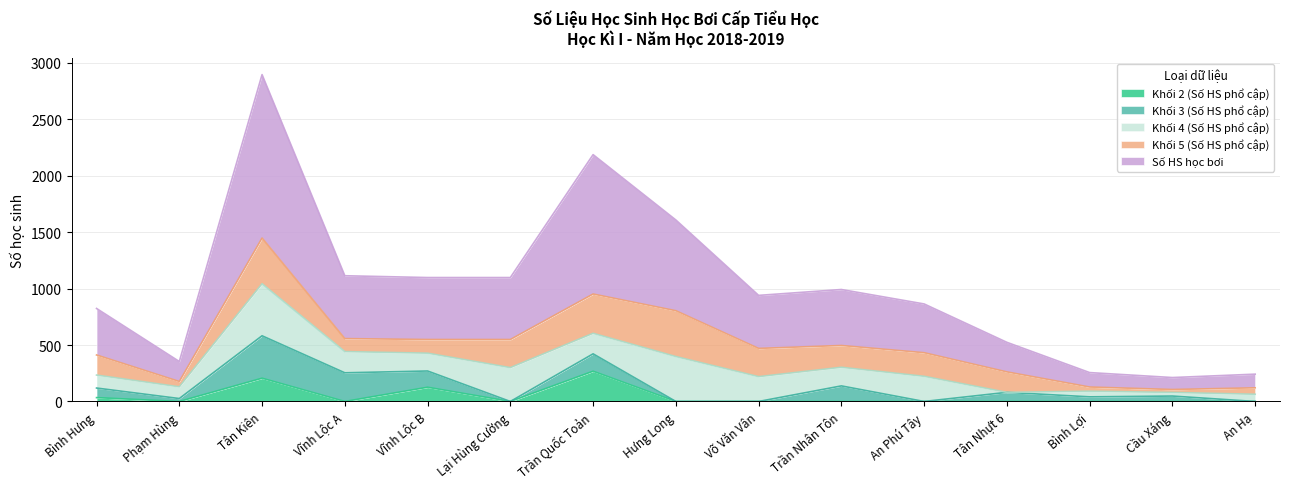

Where is the first local minimum for Số HS học bơi?

Phạm Hùng